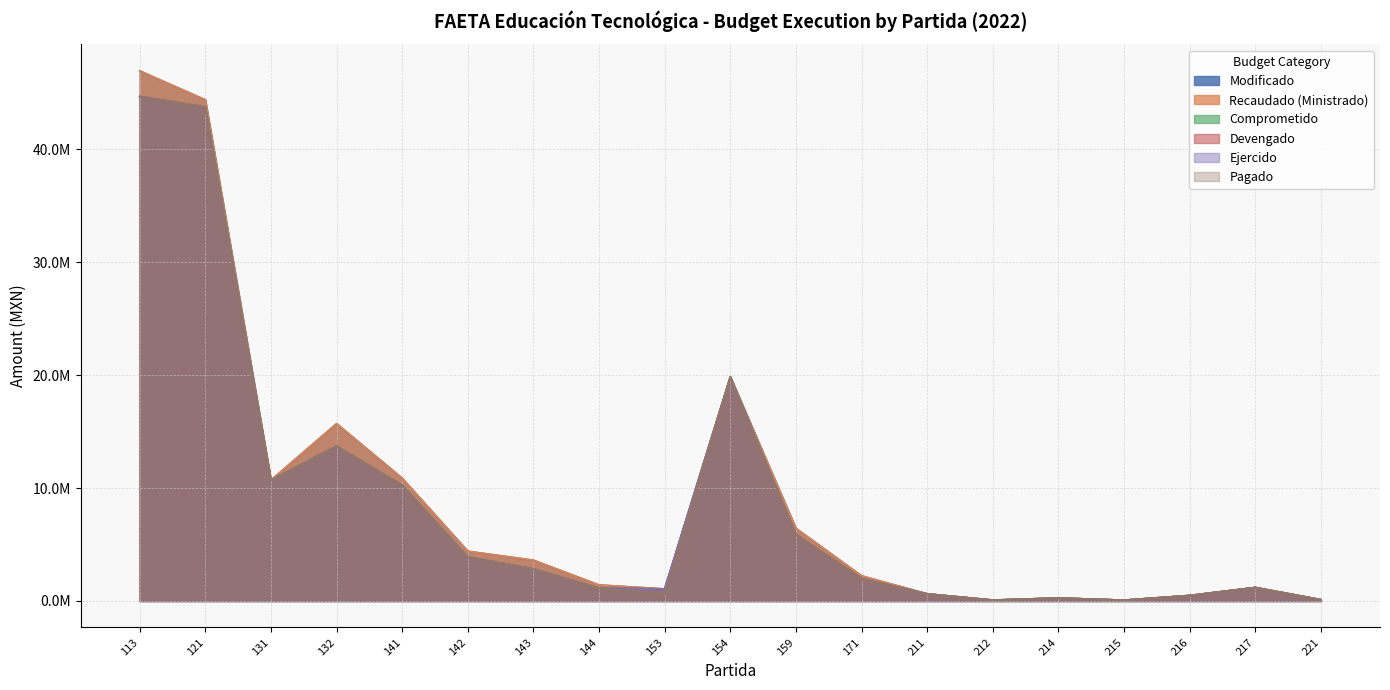

What is the value of the Pagado point at the 14th from the left?

79346.5